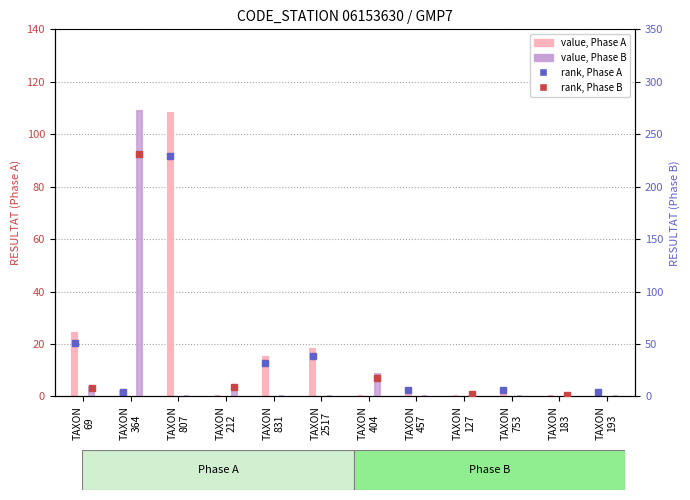

At TAXON
753, list the series in order from largest to smallest.

Phase A RESULTAT, Phase B RESULTAT